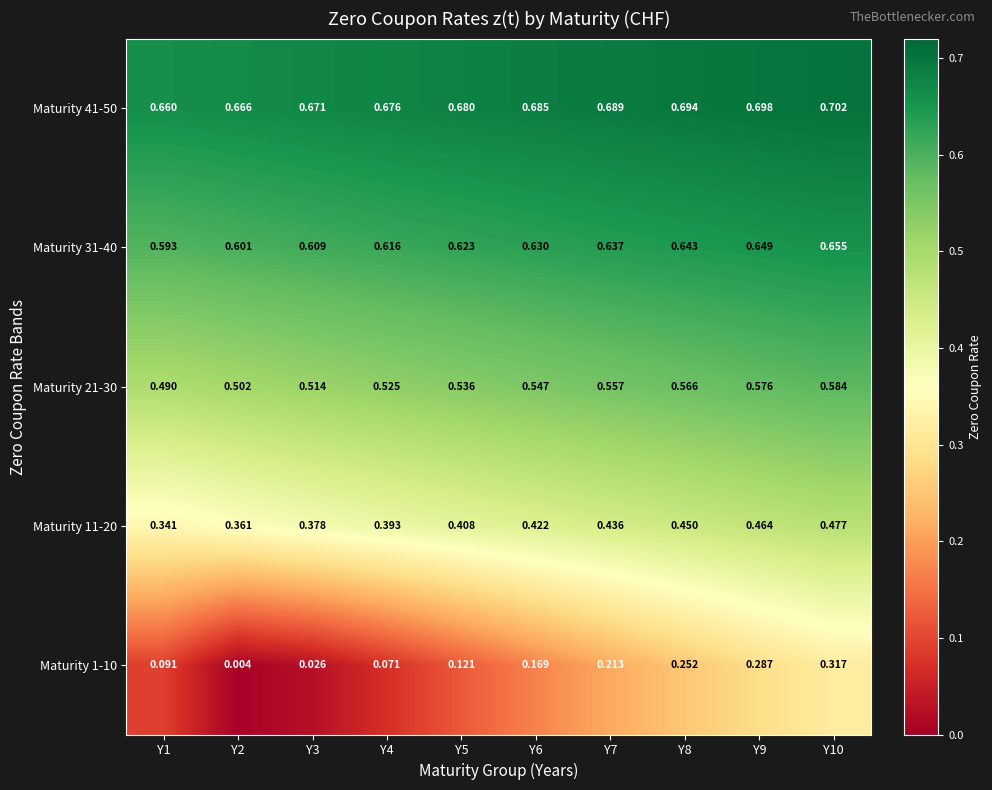

Is the value of Maturity 1-10 at Y8 greater than the value of Maturity 11-20 at Y5?

No